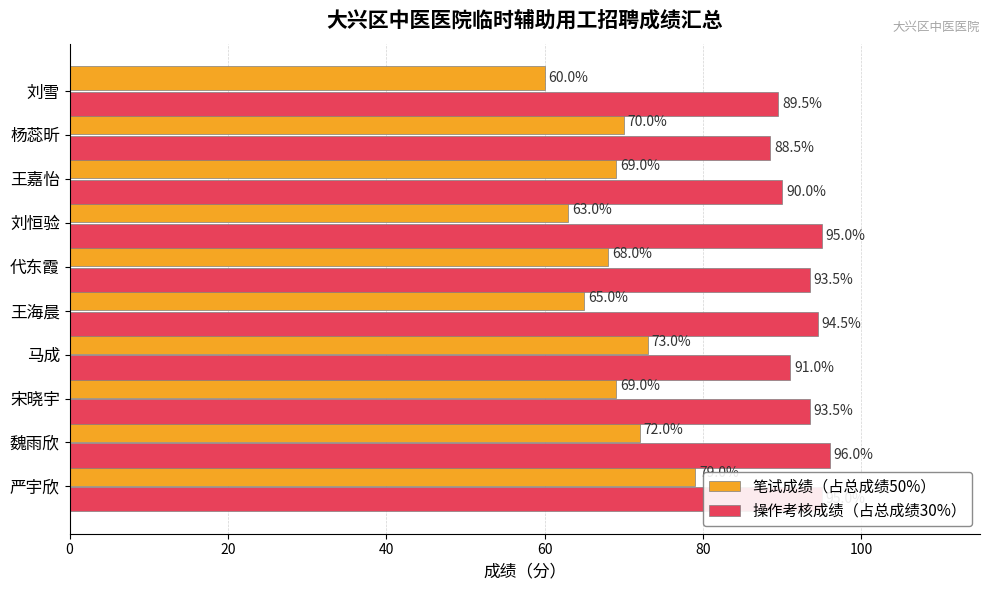

Which series has the largest range (max minus min)?

笔试成绩（占总成绩50%）